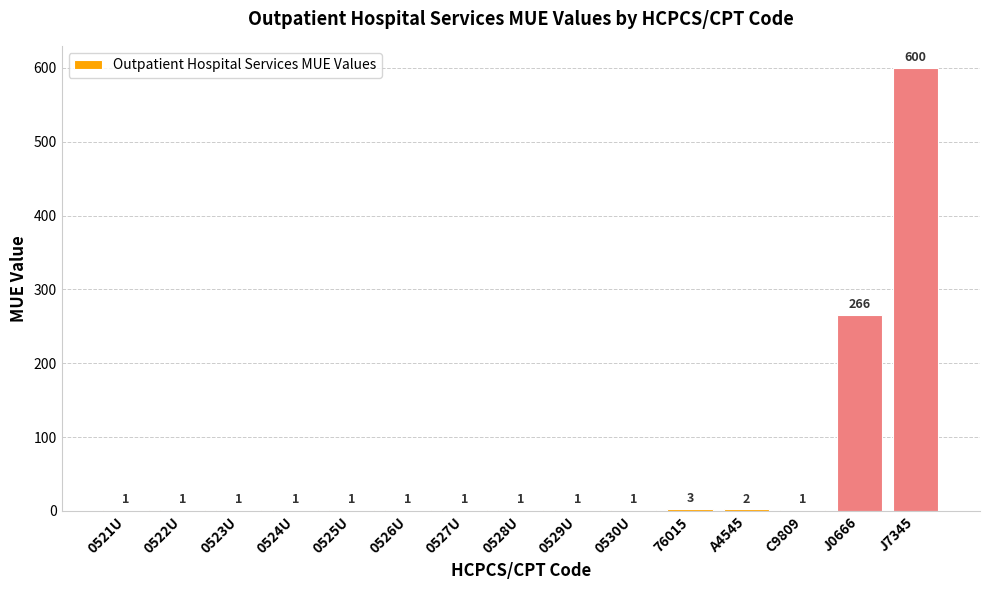

Approximately how many times larger is the value at 0524U compared to C9809?

1.0